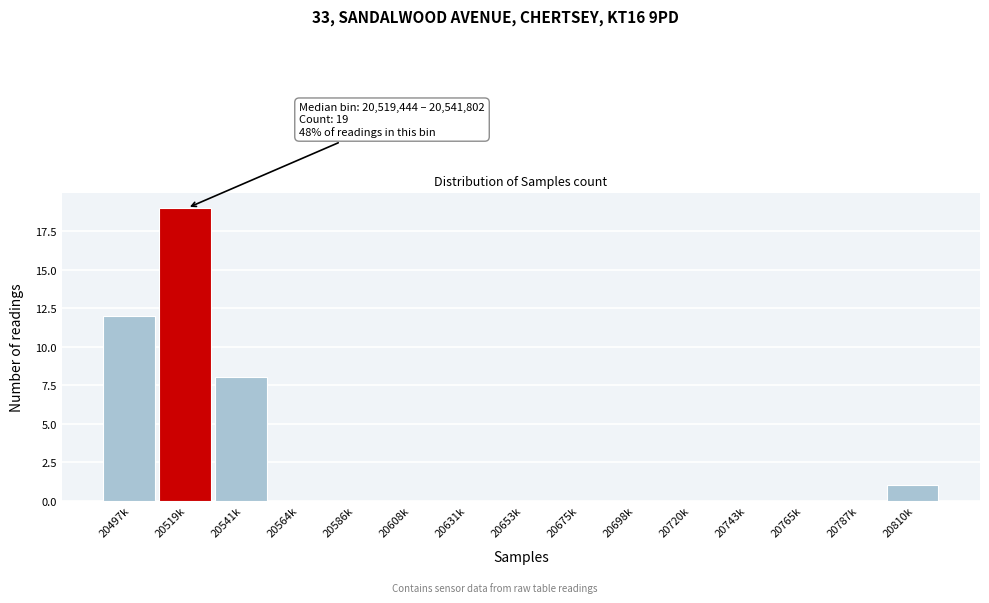

Reading left to right, extract all data points from this chart.

20497k=12	20519k=19	20541k=8	20564k=0	20586k=0	20608k=0	20631k=0	20653k=0	20675k=0	20698k=0	20720k=0	20743k=0	20765k=0	20787k=0	20810k=1